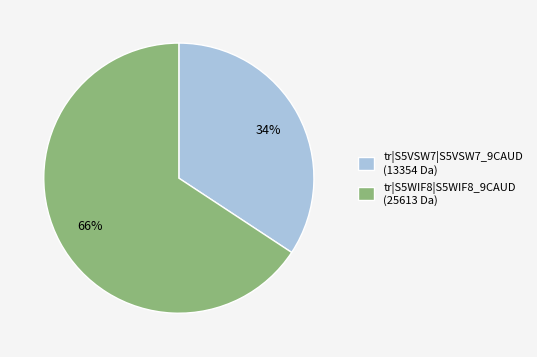

What is the smallest slice in the pie chart?

tr|S5VSW7|S5VSW7_9CAUD